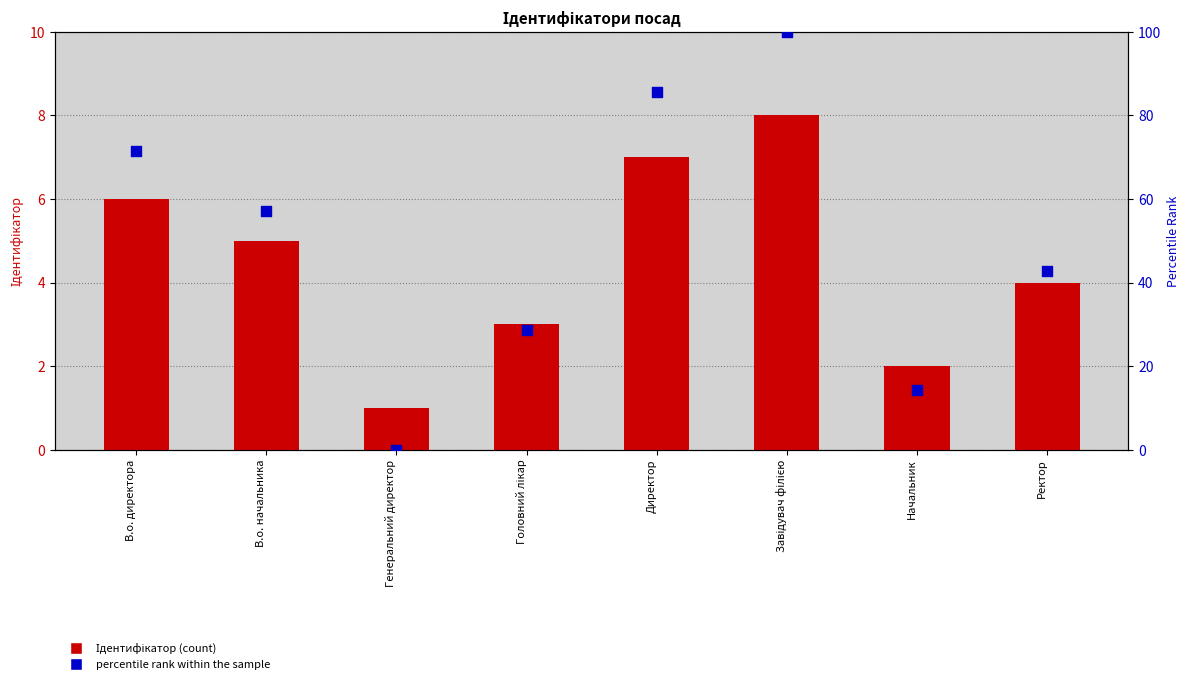

What are all the series names shown in the legend?

Ідентифікатор, percentile rank within the sample